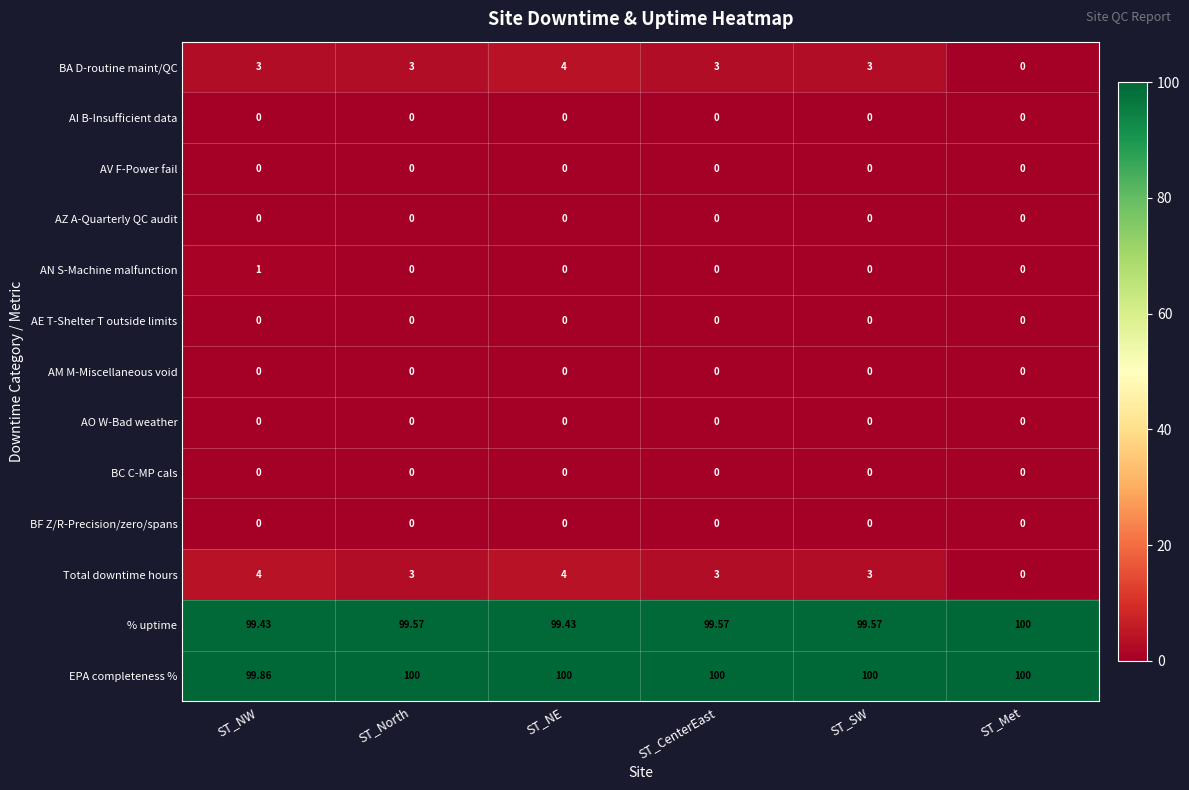

Where is EPA completeness % nearest to the value 99?

ST_NW